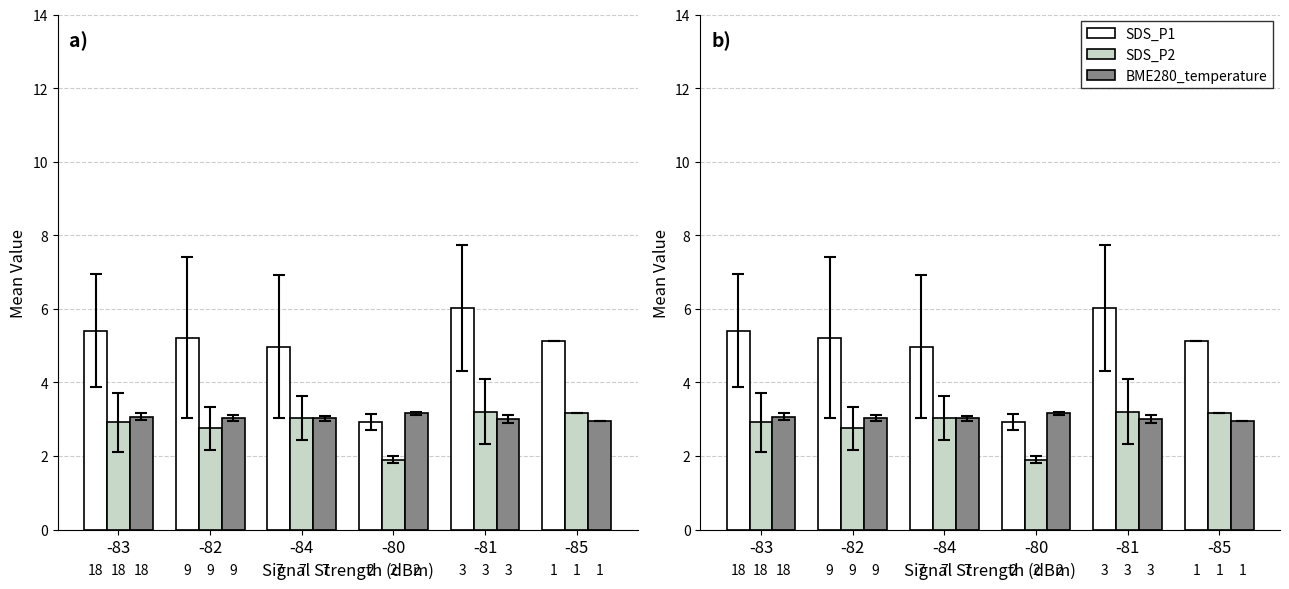

What is the sum of all SDS_P2 values?

17.0